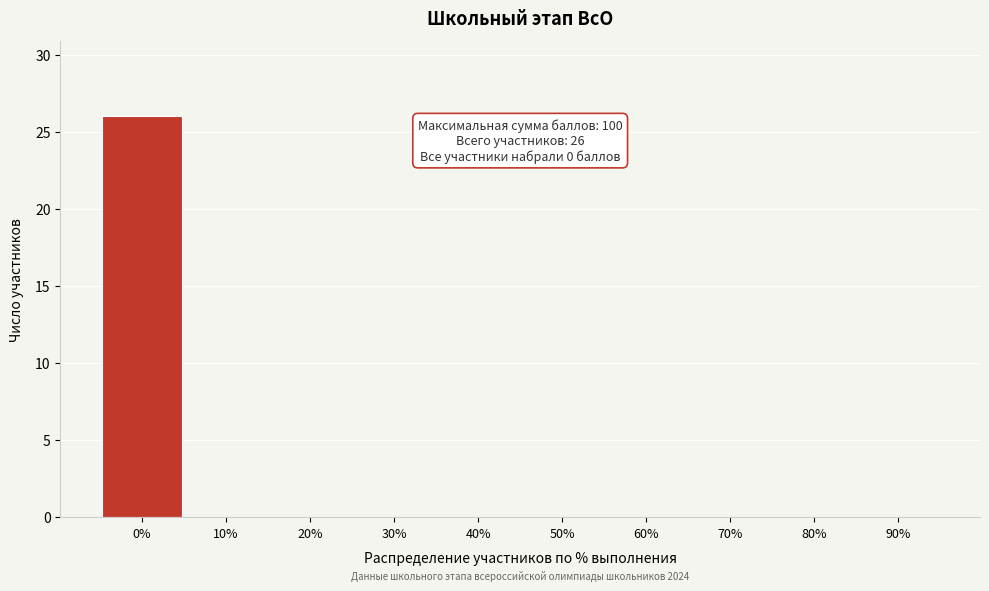

Reading left to right, what are all the values shown in this chart?

0%=26	10%=0	20%=0	30%=0	40%=0	50%=0	60%=0	70%=0	80%=0	90%=0